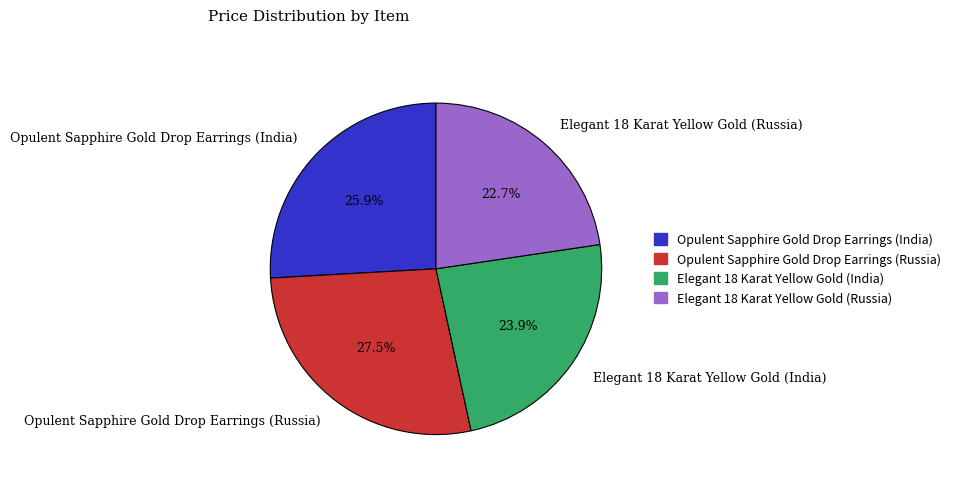

To the nearest percent, what is the combined percentage of Elegant 18 Karat Yellow Gold (India) and Elegant 18 Karat Yellow Gold (Russia)?

47%